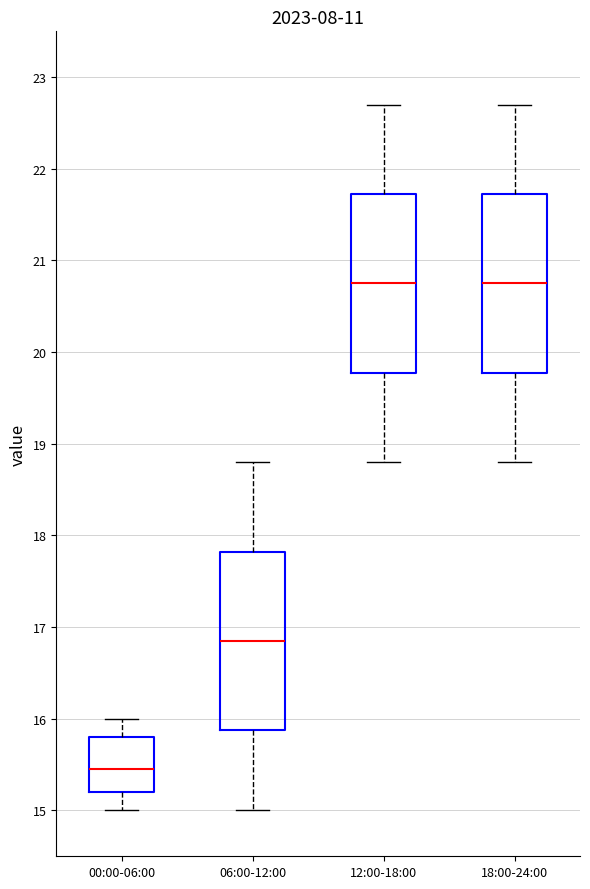

Reading left to right, read every box against the y-axis: the position of its median line, the range the box covers, and the ends of its whiskers. The values are not printed on the chart, so give them approximately, as read against the axis.

00:00-06:00: median 15.5, box 15.2 to 15.8, whiskers 15.0 to 16.0
06:00-12:00: median 16.9, box 15.9 to 17.8, whiskers 15.0 to 18.8
12:00-18:00: median 20.8, box 19.8 to 21.7, whiskers 18.8 to 22.7
18:00-24:00: median 20.8, box 19.8 to 21.7, whiskers 18.8 to 22.7